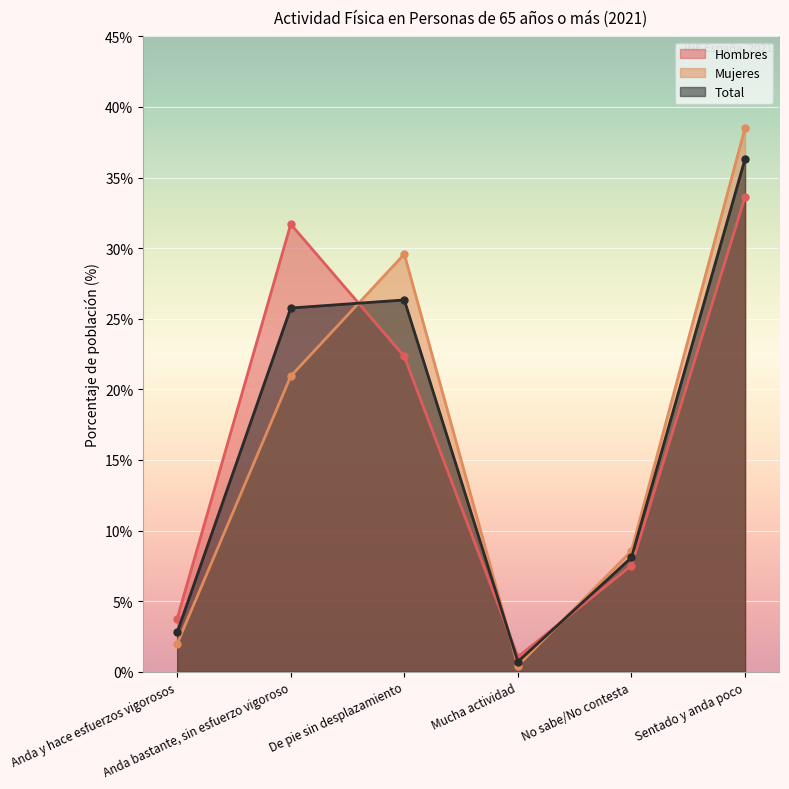

How many intersections are there between Total and Hombres?

3